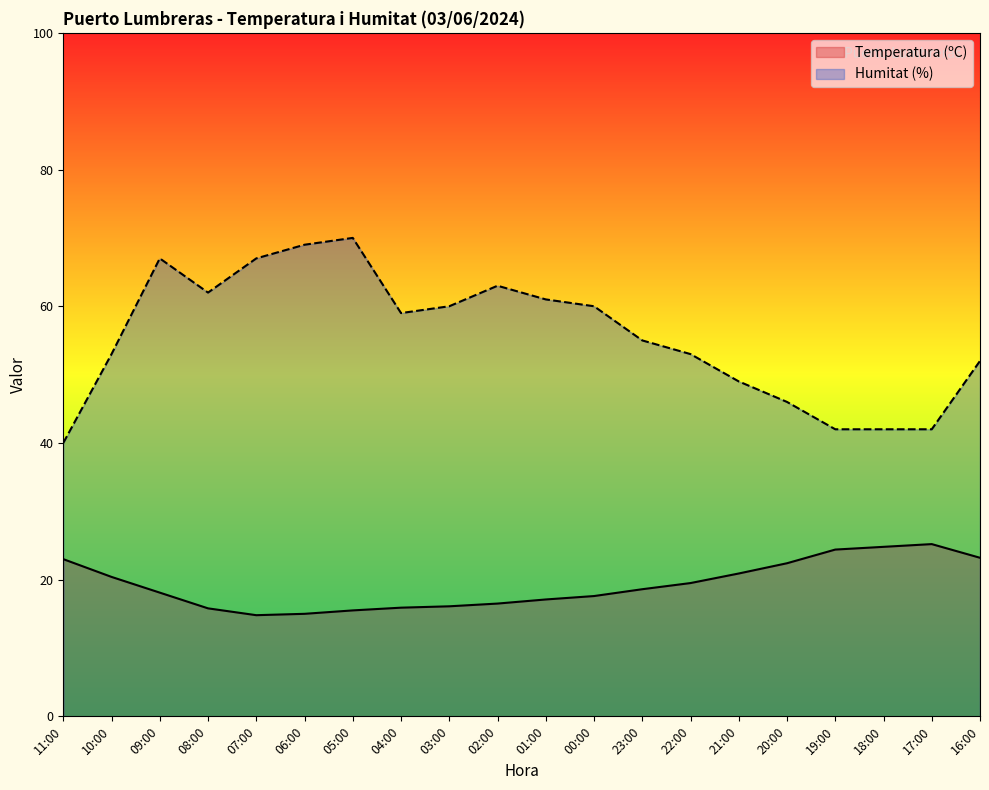

Rank the categories by Humitat (%) value from highest to lowest.

05:00, 06:00, 09:00, 07:00, 02:00, 08:00, 01:00, 03:00, 00:00, 04:00, 23:00, 10:00, 22:00, 16:00, 21:00, 20:00, 19:00, 18:00, 17:00, 11:00